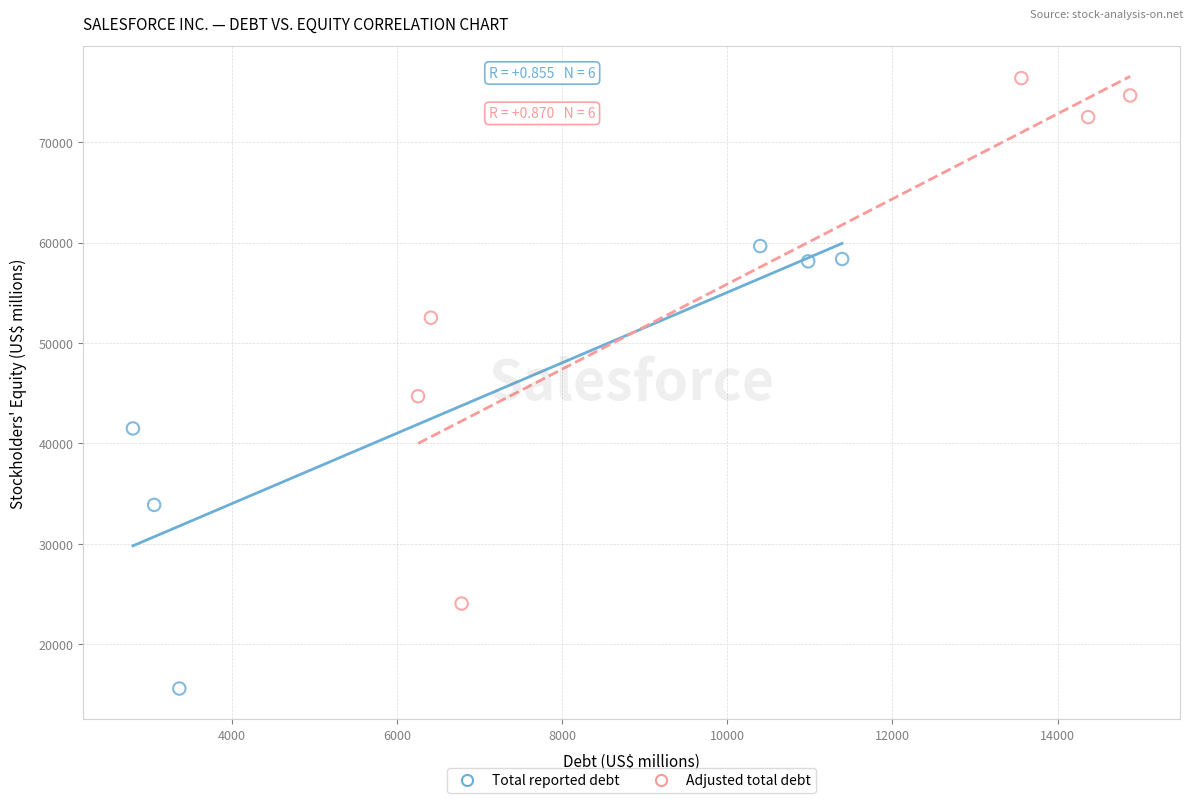

Which series reaches the minimum Y coordinate?

Total reported debt